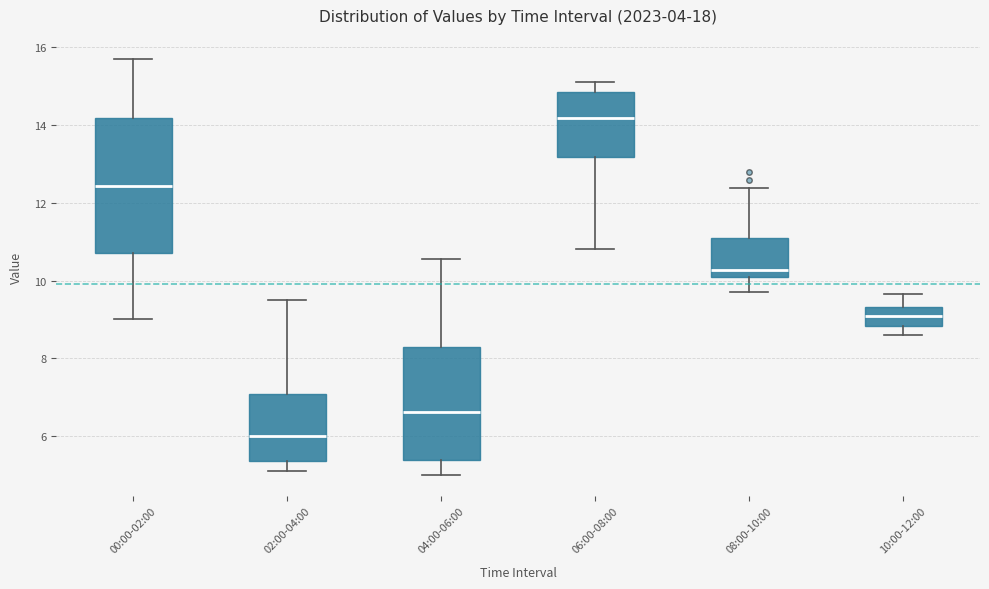

Where does the upper whisker of the box for 00:00-02:00 end on the y-axis? The values are not printed on the chart, so give them approximately, as read against the axis.

15.8